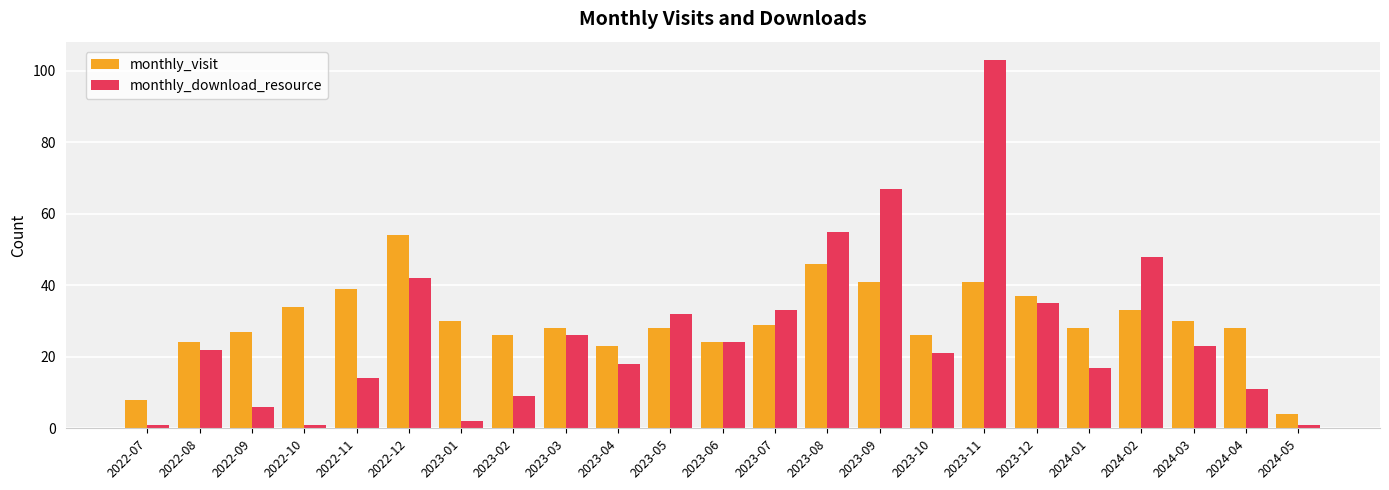

List the series in order of their peak value, highest first.

monthly_download_resource, monthly_visit